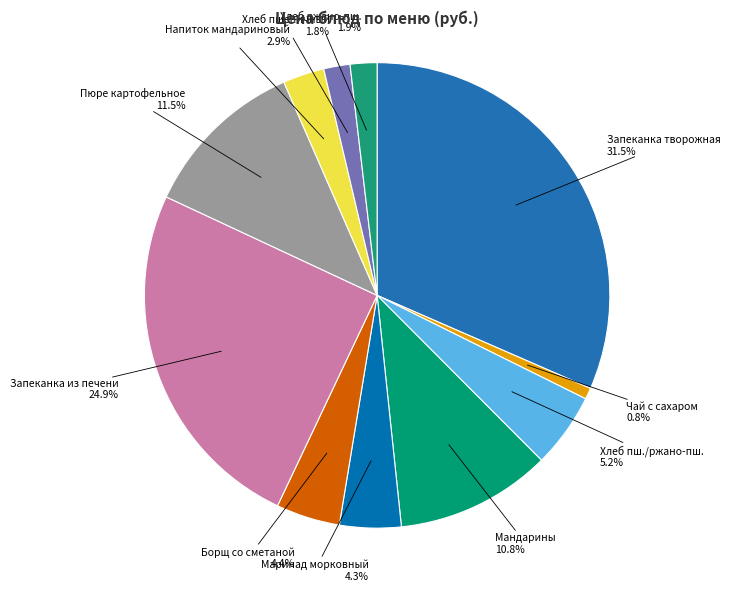

What is the smallest slice in the pie chart?

Чай с сахаром